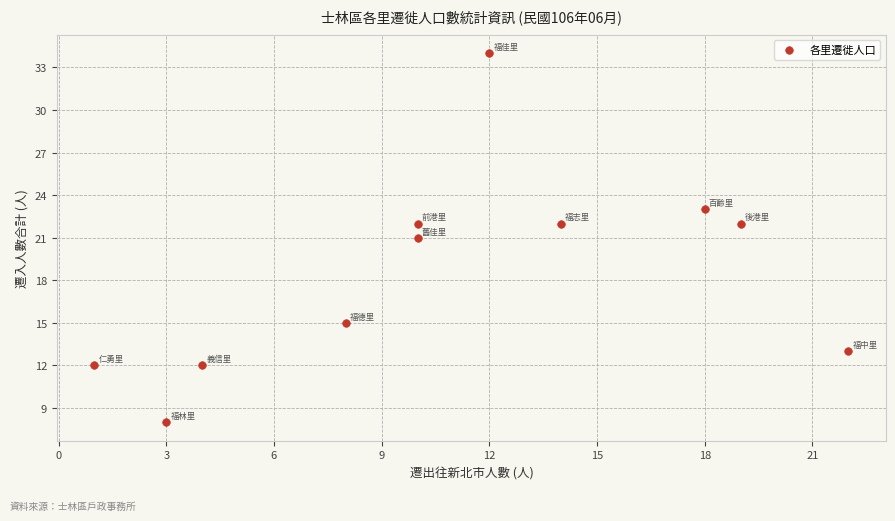

What is the average X value?

11